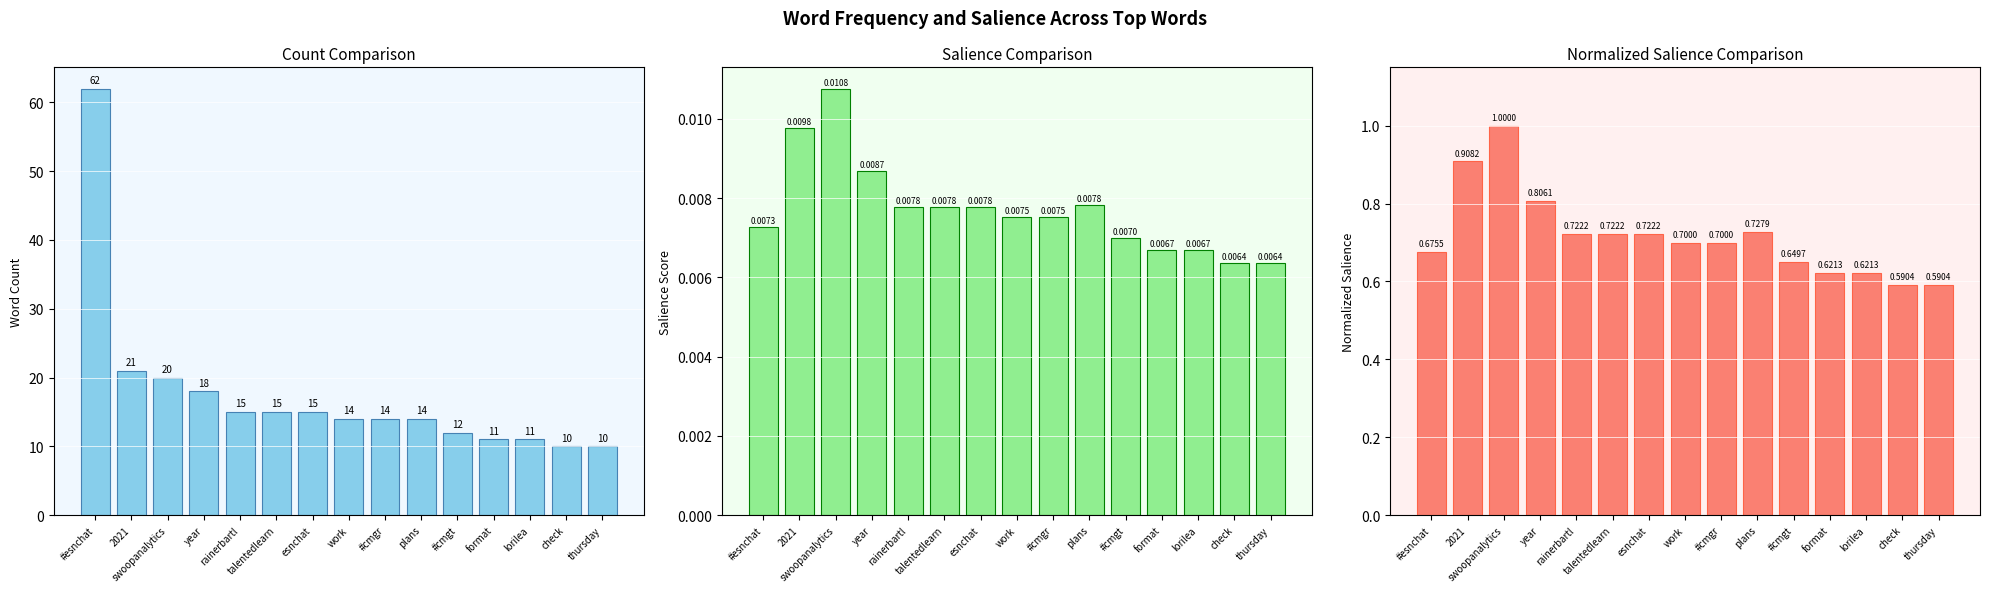

Read the Normalized Salience value at work.

0.7